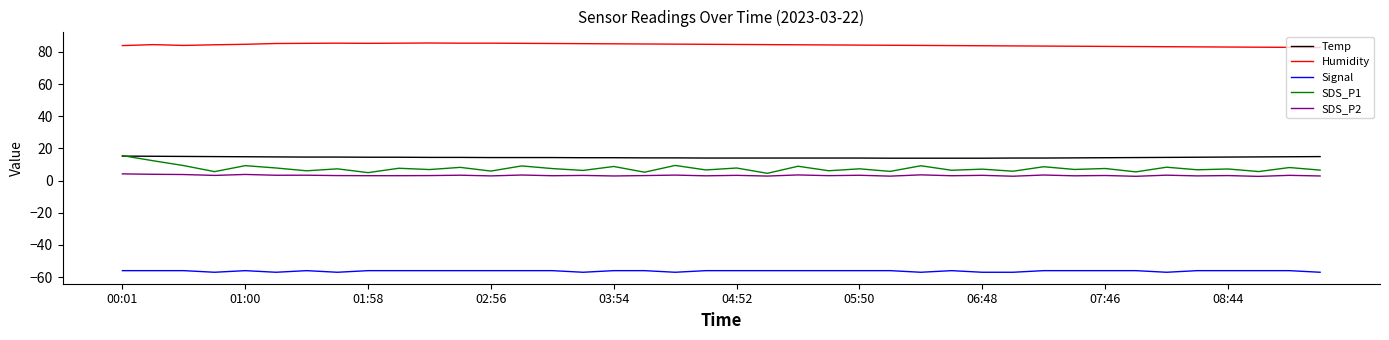

What is the greatest value displayed?

85.5